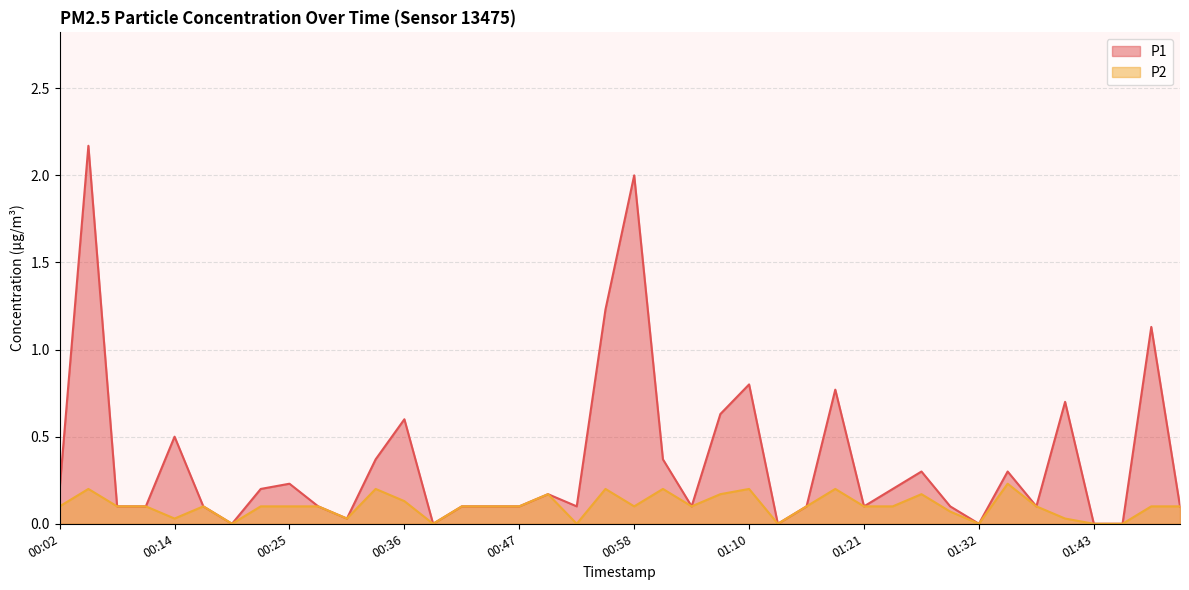

List the series in order of their peak value, highest first.

P1, P2